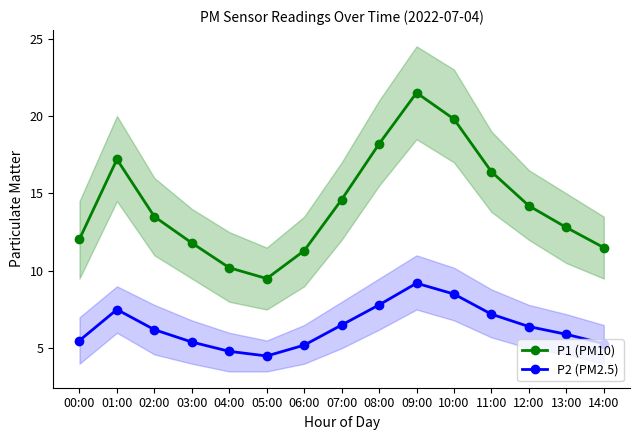

Rank the series by their average value, from highest to lowest.

P1 (PM10), P2 (PM2.5)